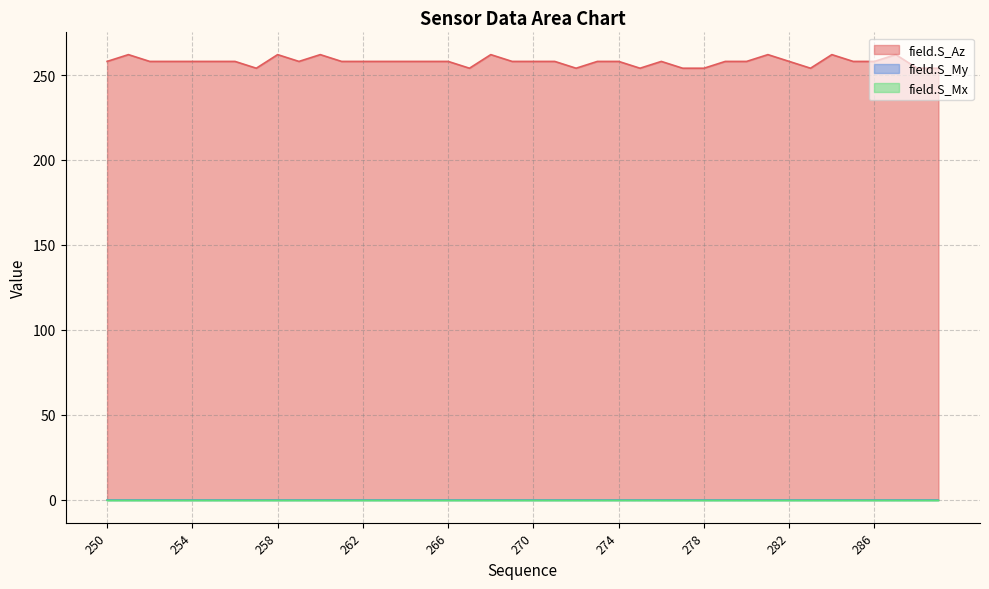

True or false: field.S_Az has more than 1 points higher than both neighbors.

True